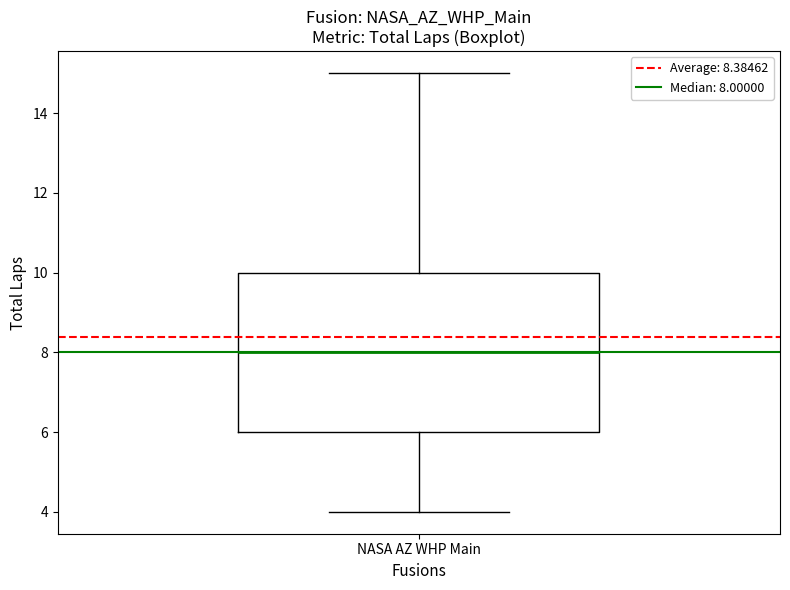

Where does the upper whisker of the box for NASA AZ WHP Main end on the y-axis? The values are not printed on the chart, so give them approximately, as read against the axis.

15